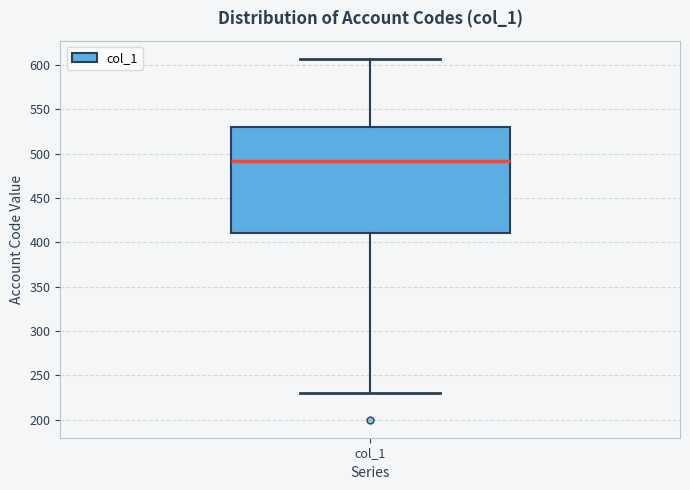

Read this box plot against the y-axis: the position of the median line, the range covered by the box, and the ends of both whiskers. The values are not printed on the chart, so give them approximately, as read against the axis.

median 490, box 410 to 530, whiskers 230 to 605